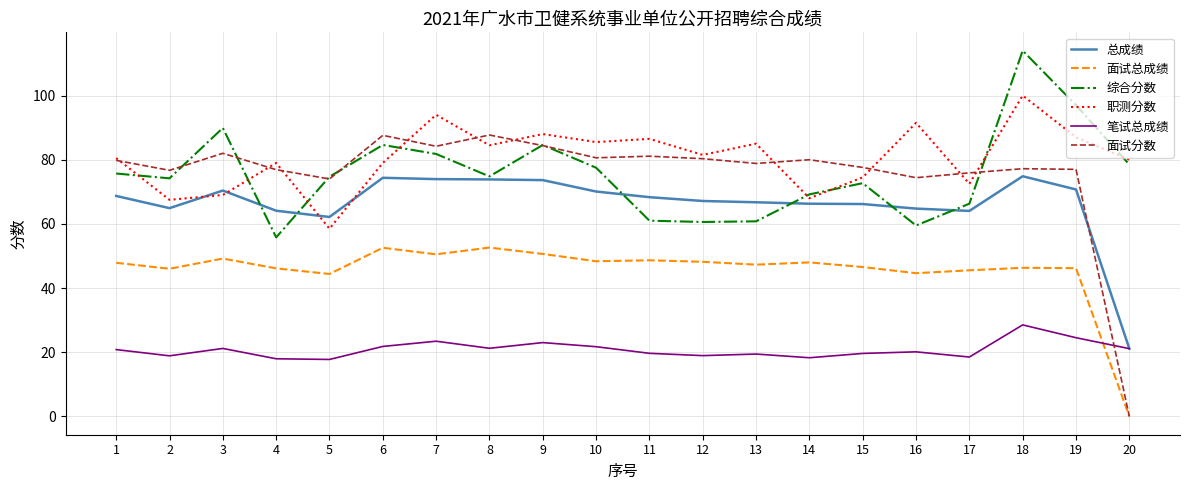

At 18, list the series in order from smallest to largest.

笔试总成绩, 面试总成绩, 总成绩, 面试分数, 职测分数, 综合分数